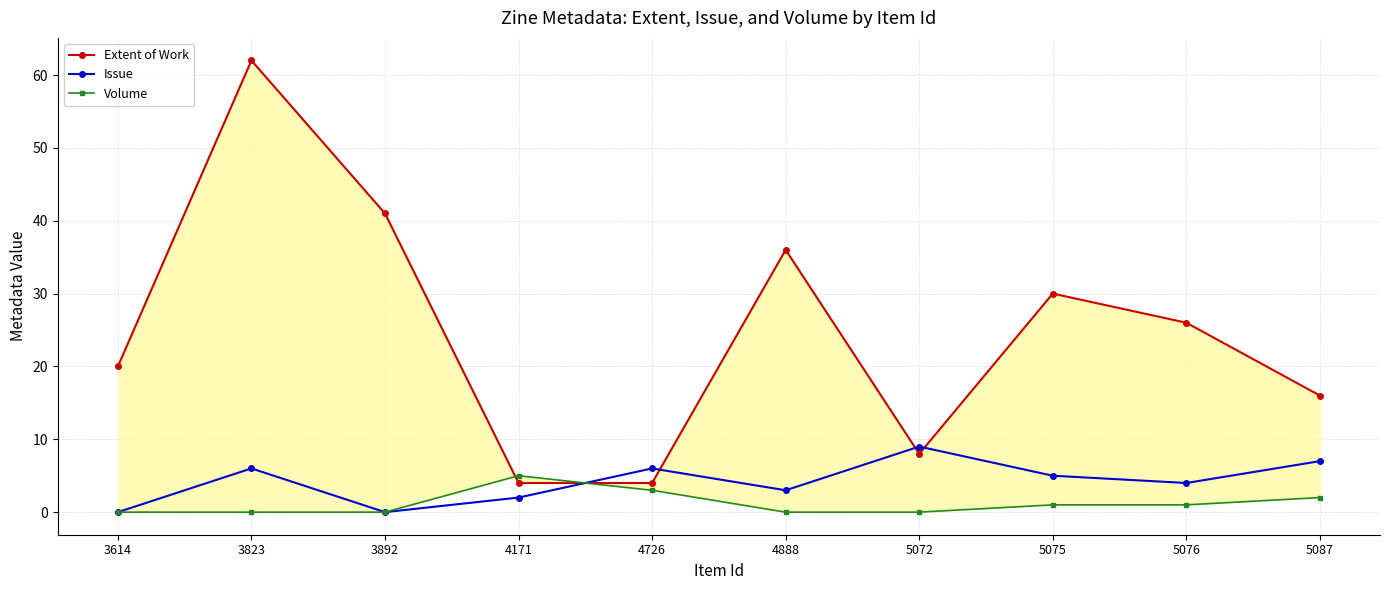

What is the spread (max minus min) of values at 4171?

3